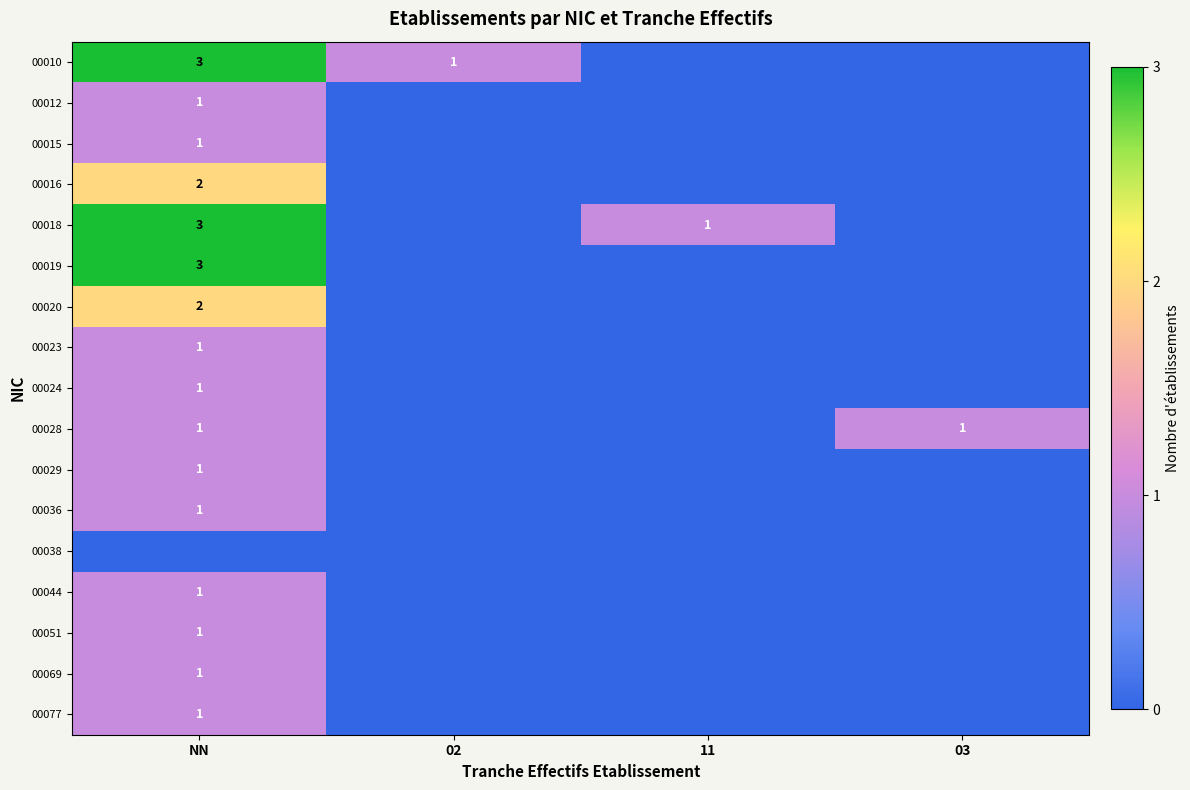

The 00028 series shows 0 at 03. True or false?

False